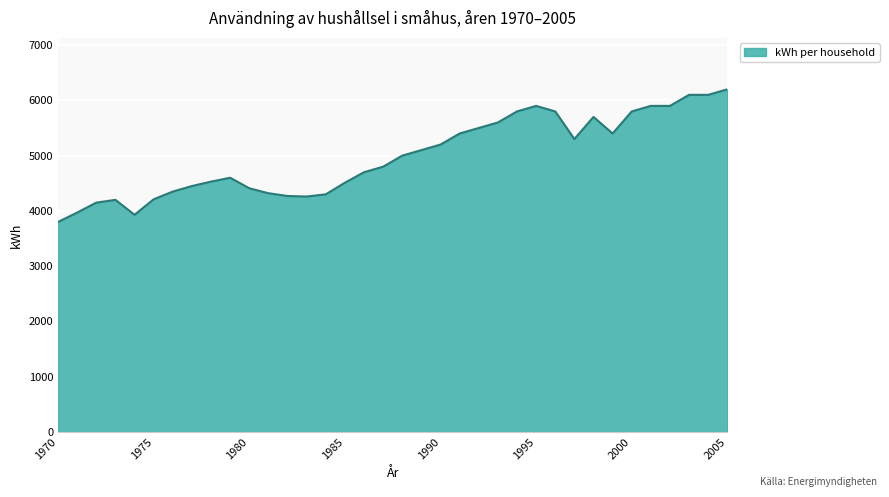

What is the minimum value shown in the chart?

3800